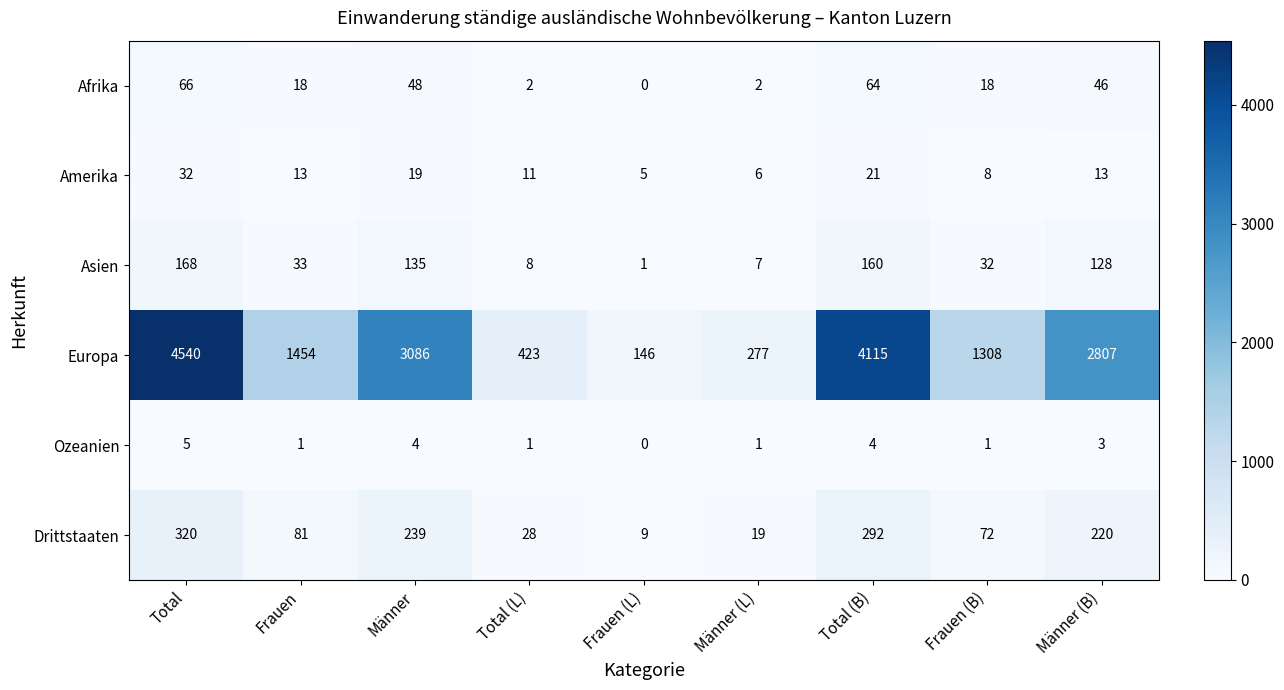

Rank the series at Männer (B) from highest to lowest value.

Europa, Drittstaaten, Asien, Afrika, Amerika, Ozeanien